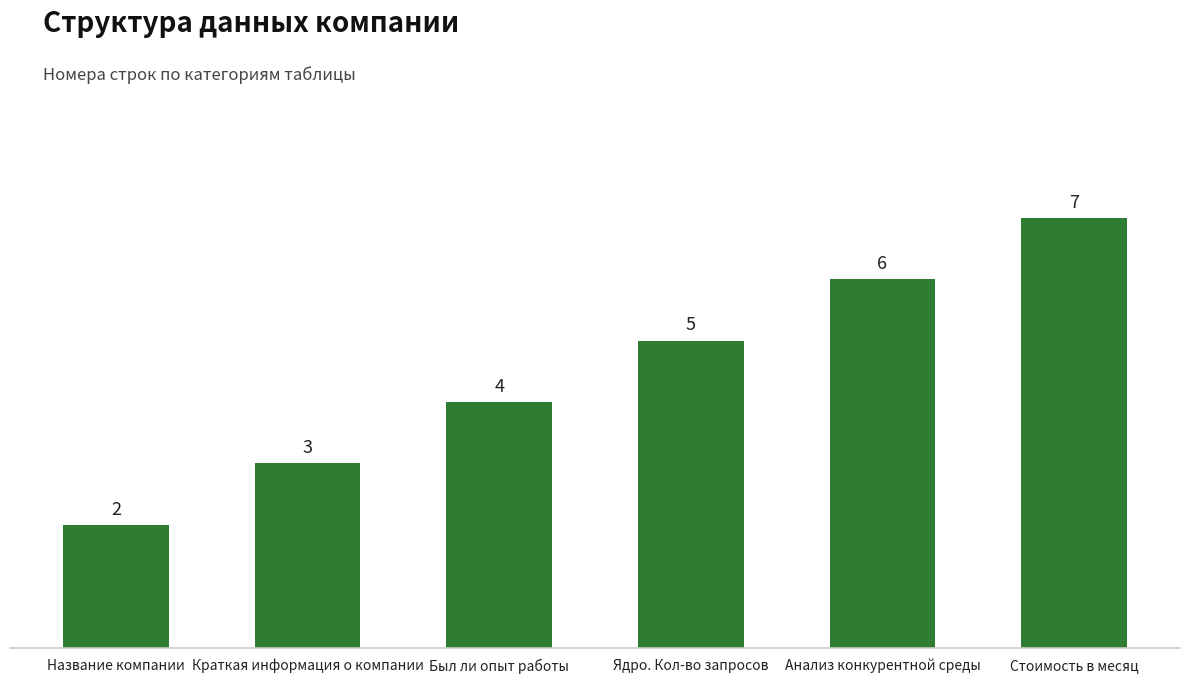

Rank the categories by value from lowest to highest.

Название компании, Краткая информация о компании, Был ли опыт работы, Ядро. Кол-во запросов, Анализ конкурентной среды, Стоимость в месяц